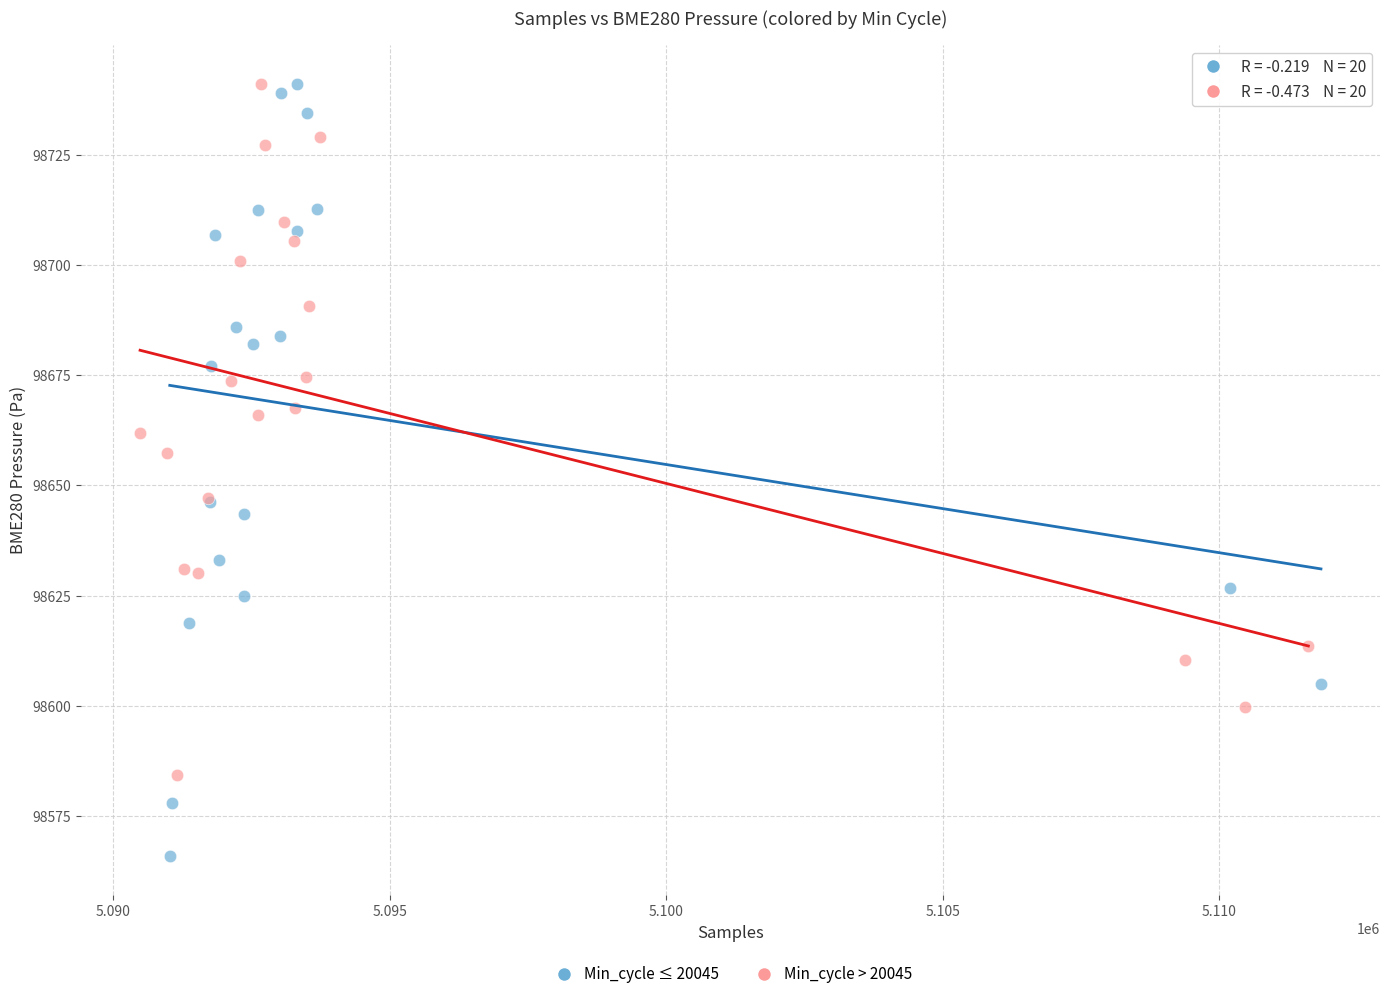

Which series has the widest spread of Y values?

Min_cycle ≤ 20045